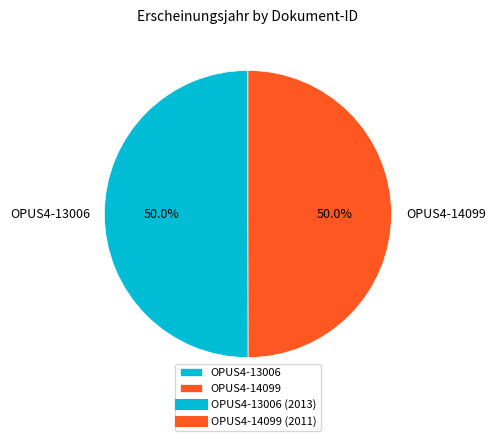

Approximately how many times larger is the value at OPUS4-13006 compared to OPUS4-14099?

1.0